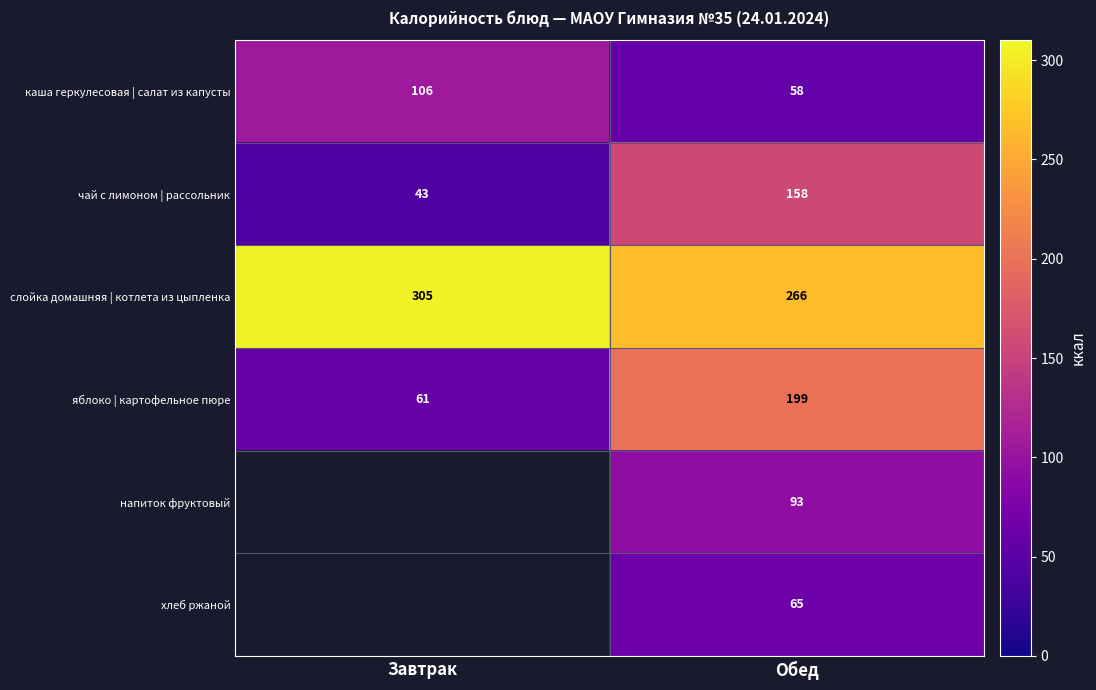

At which label is яблоко | картофельное пюре closest to 130?

Завтрак